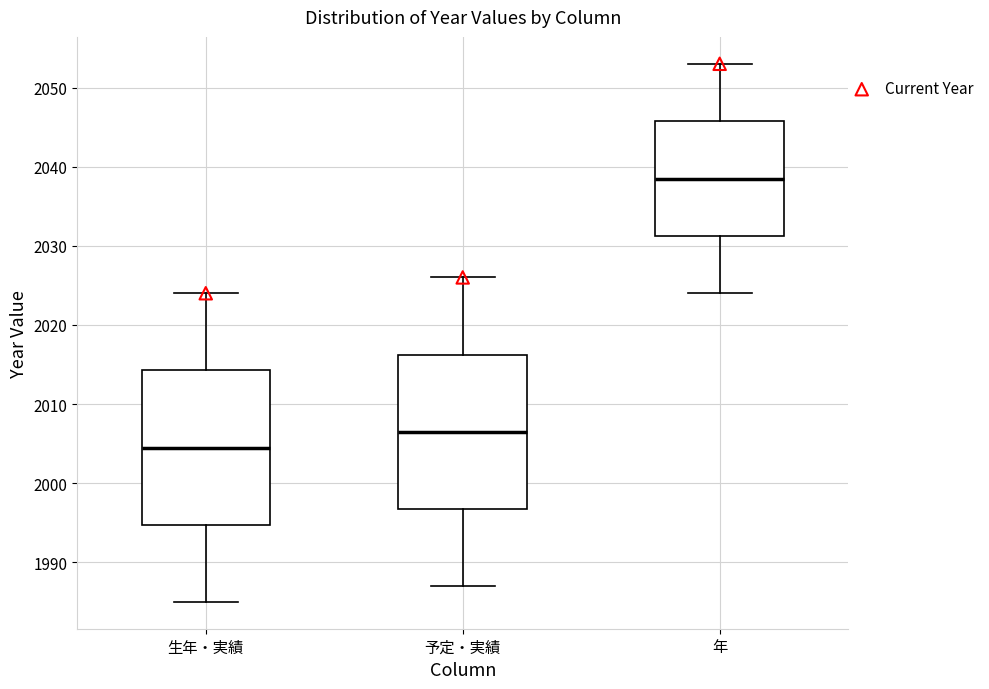

Which box's median line is the highest?

年